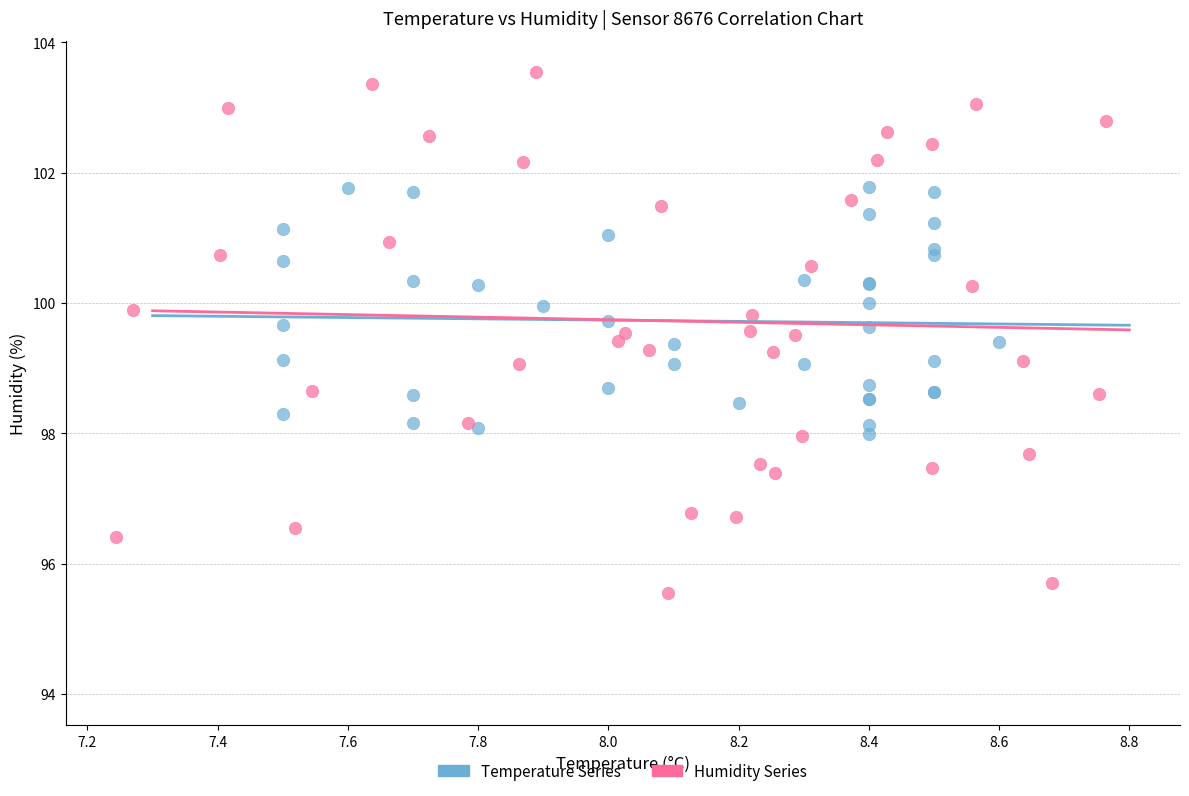

What are all the series names shown in the legend?

Temperature Series, Humidity Series